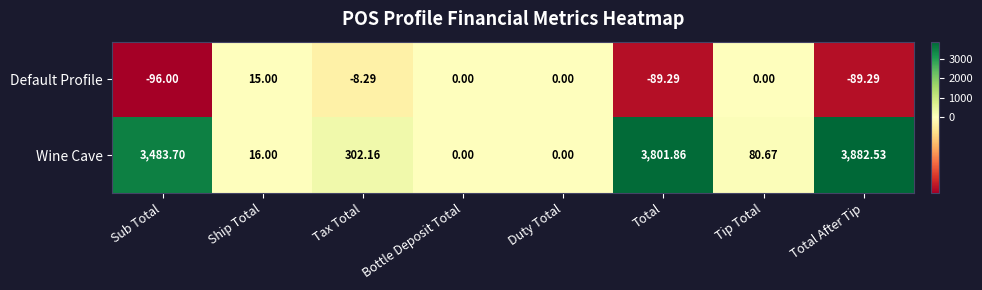

Which series has the largest total across all categories?

Wine Cave